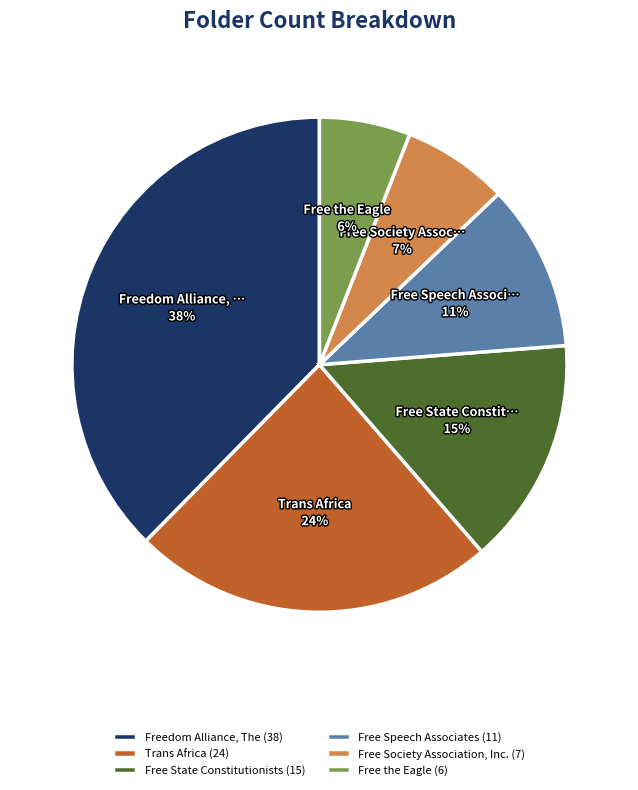

To the nearest percent, what is the average slice percentage?

17%